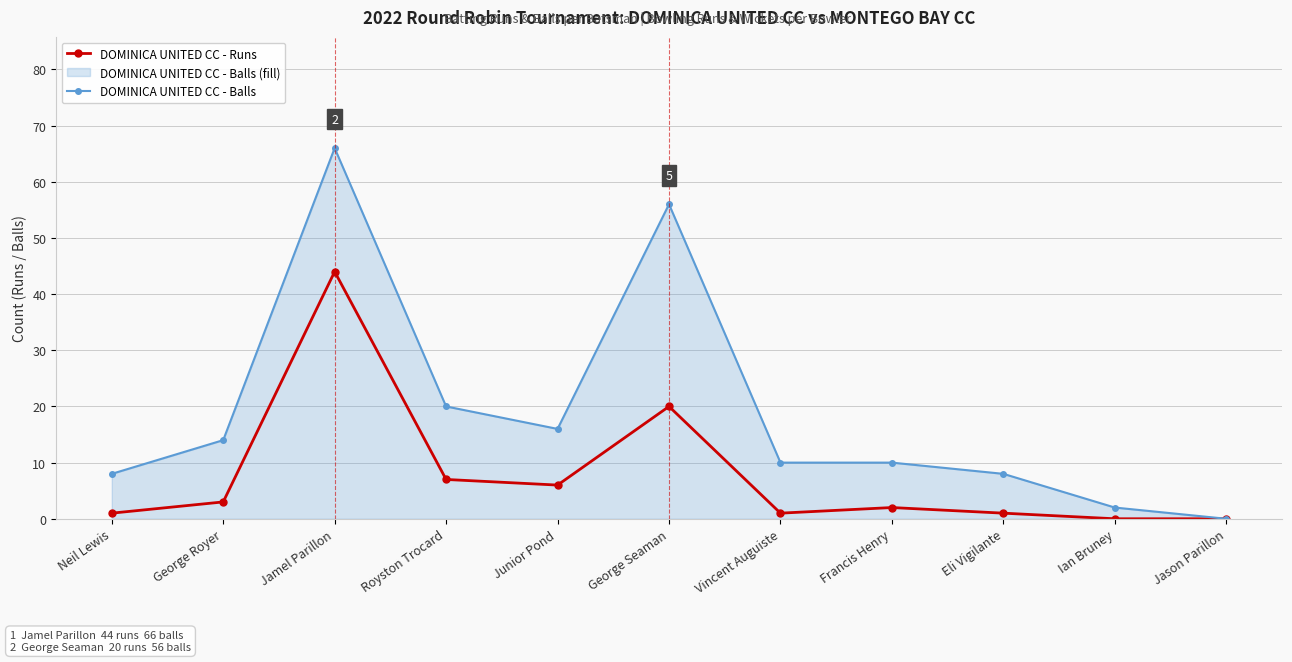

Where is DOMINICA UNITED CC - Runs nearest to the value 22?

George Seaman